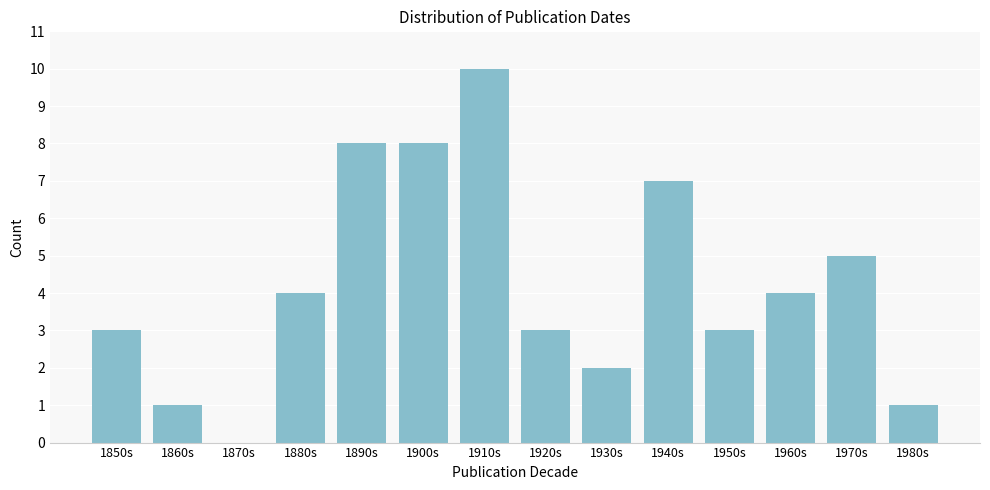

Reading right to left, extract all data points from this chart.

1980s=1	1970s=5	1960s=4	1950s=3	1940s=7	1930s=2	1920s=3	1910s=10	1900s=8	1890s=8	1880s=4	1870s=0	1860s=1	1850s=3